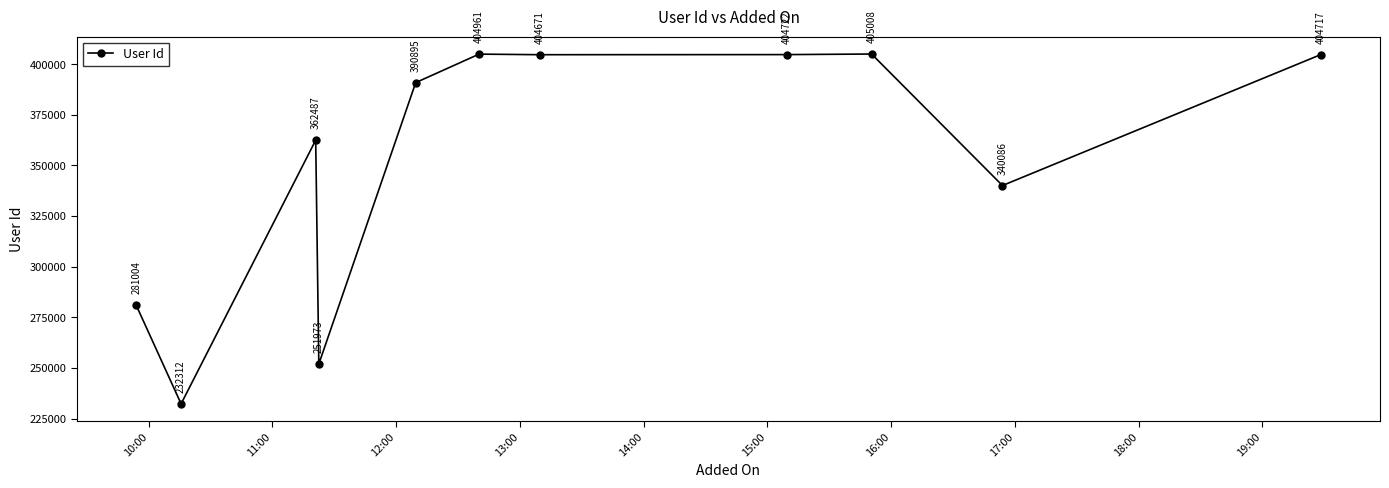

What is the smallest value displayed?

232312